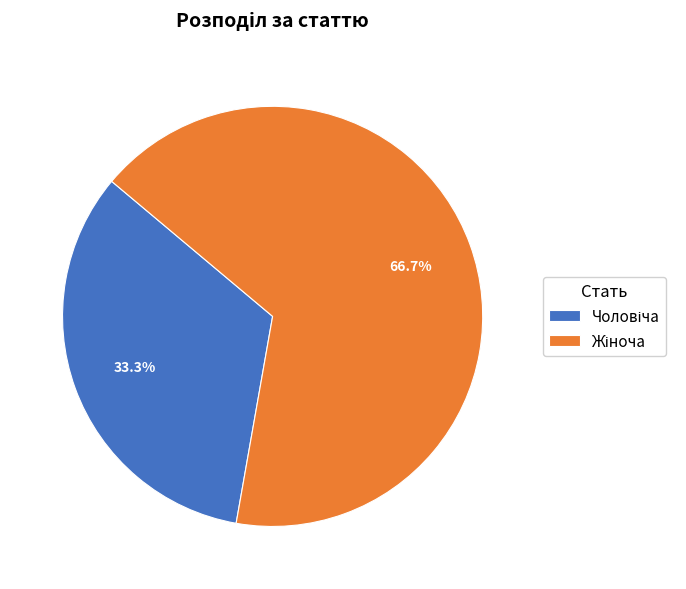

Is there any slice that represents more than half of the pie?

Yes